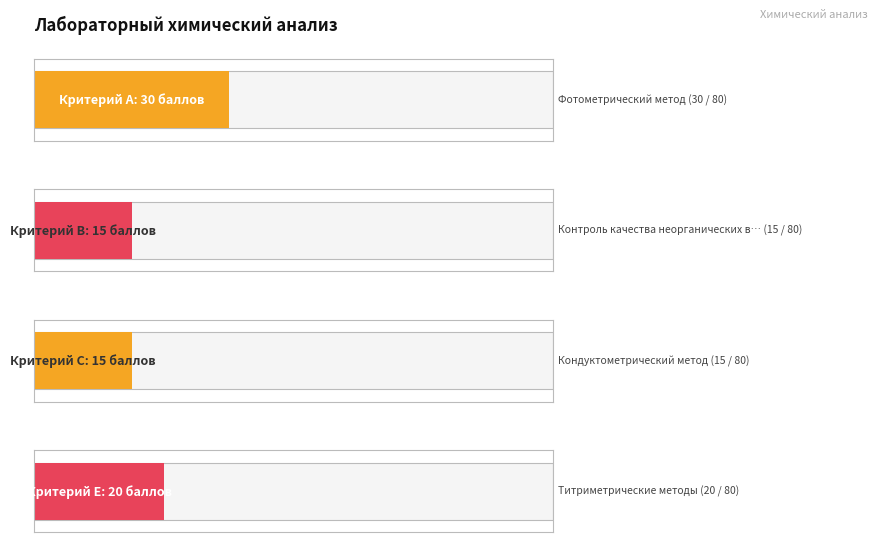

How many bars are there in total?

4